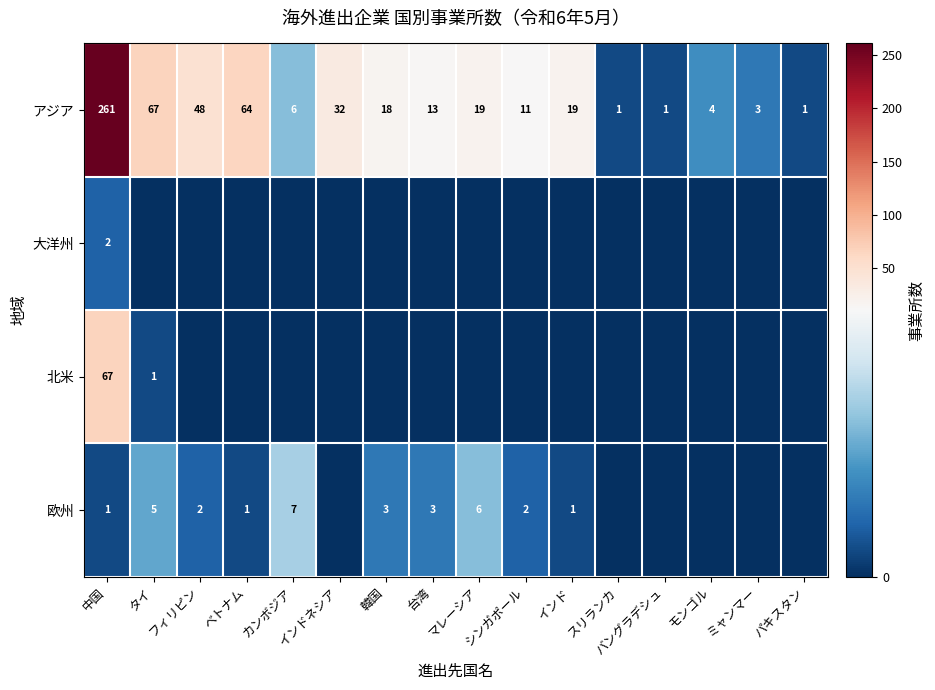

Which category has the lowest value across all series?

タイ